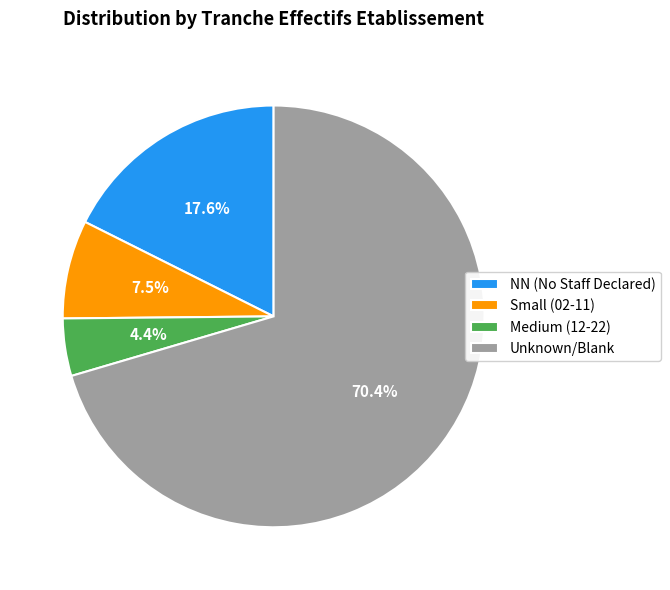

How much of the chart is everything except NN (No Staff Declared)?

82.4%